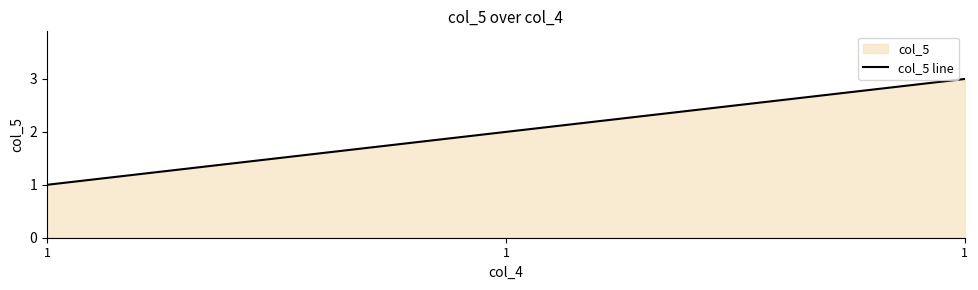

Is it true that the value at 1 is 0?

False